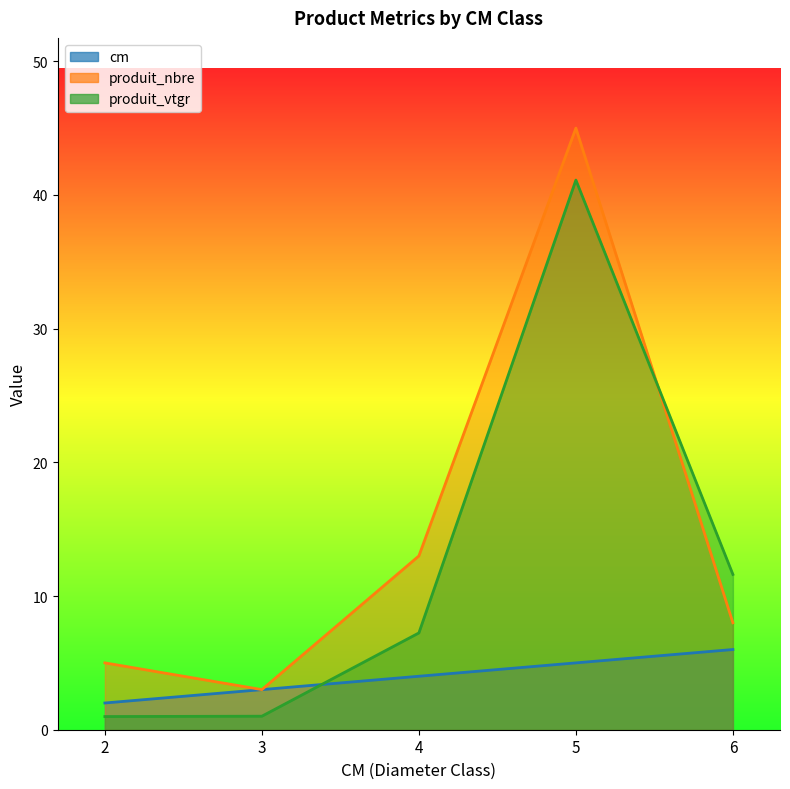

What is the difference between the second highest and second lowest values in the cm series?

2.0